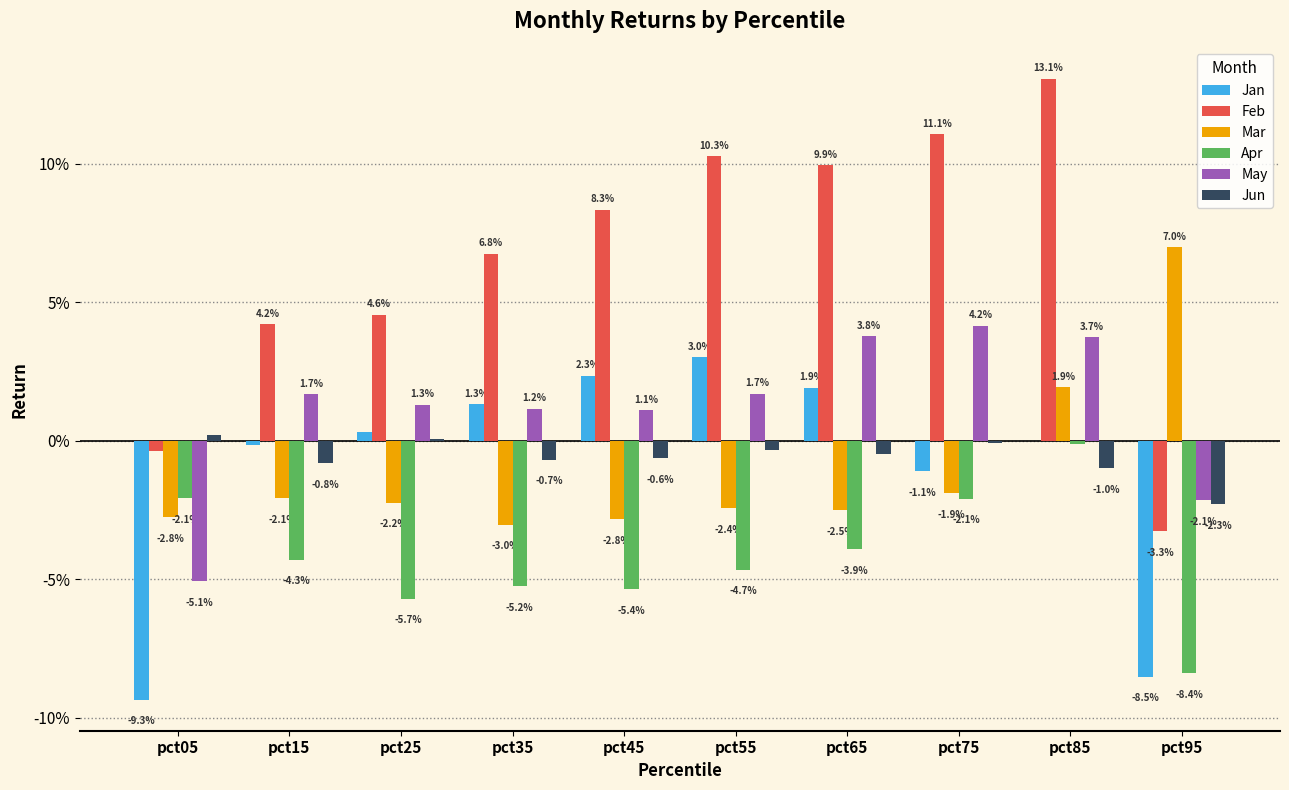

What are all the series names shown in the legend?

Jan, Feb, Mar, Apr, May, Jun